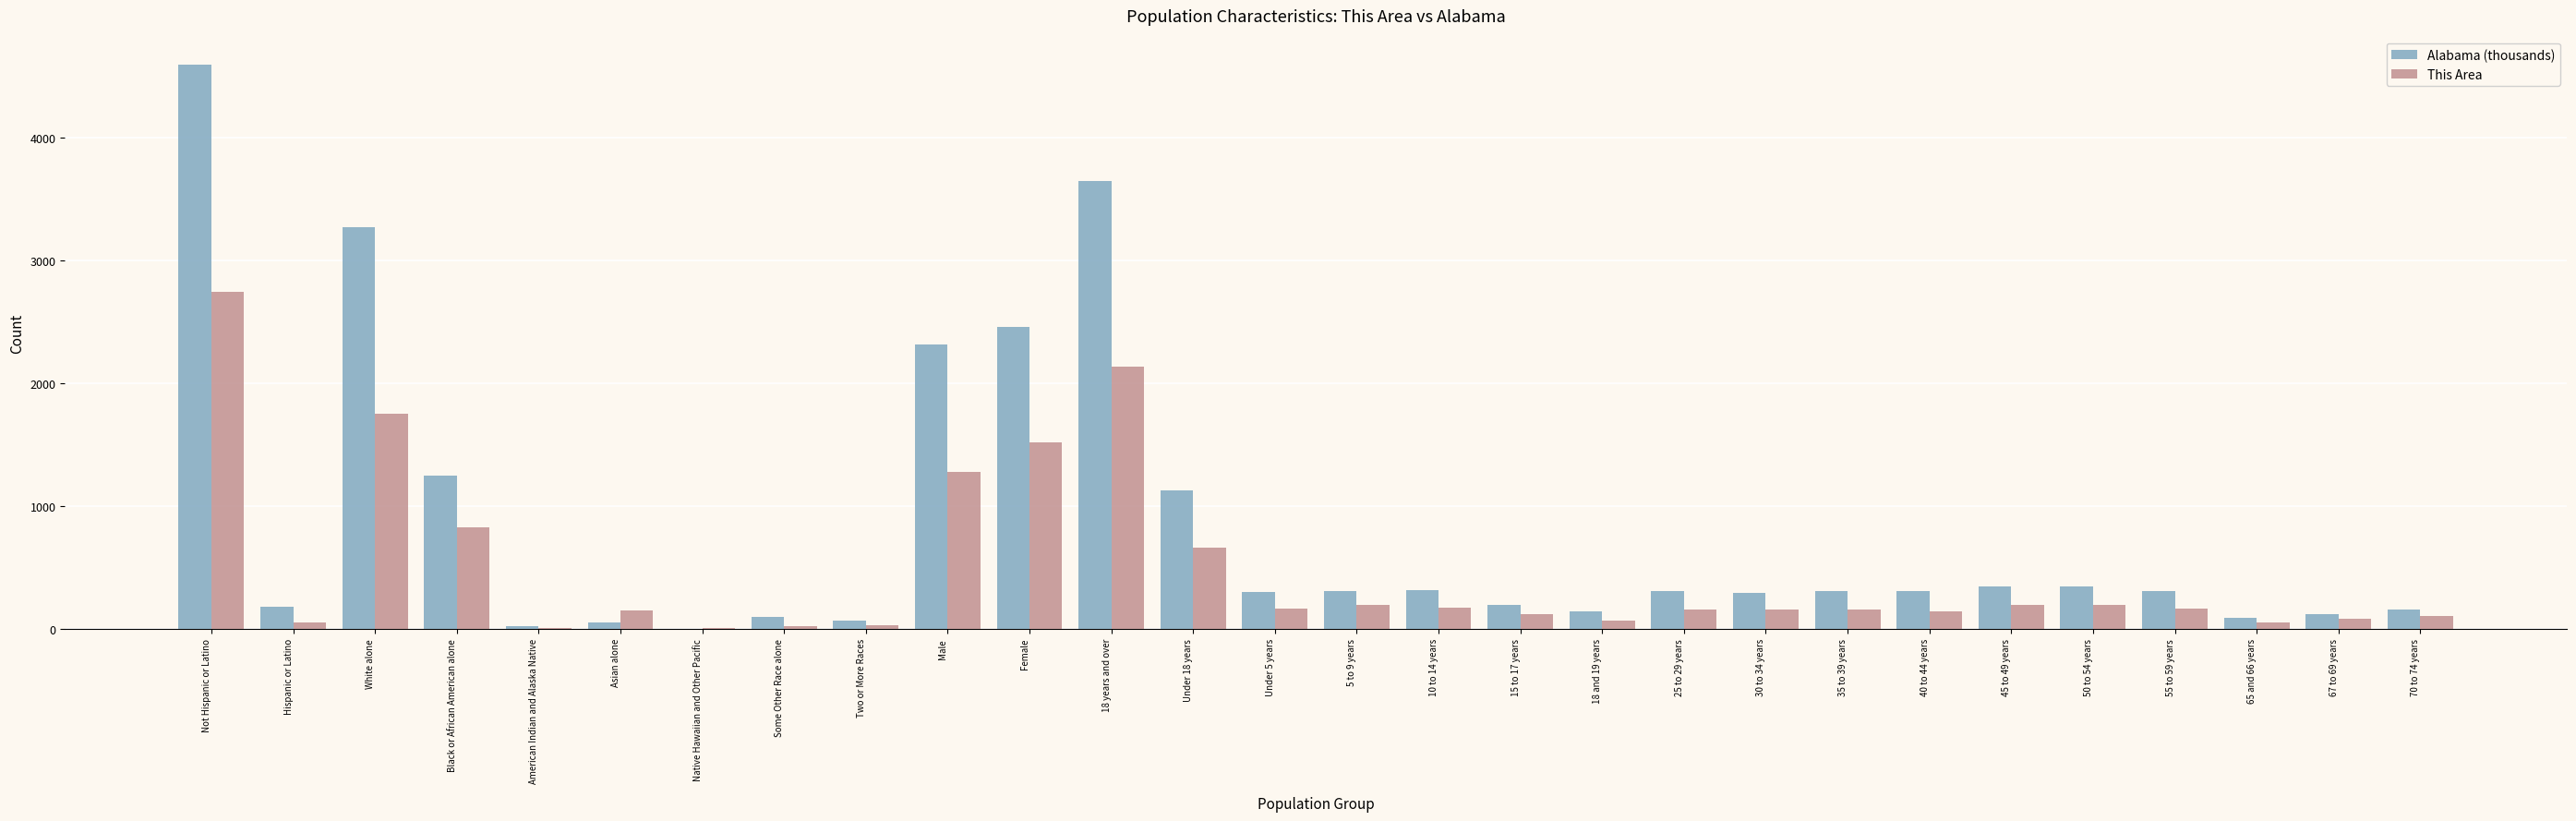

Which series changed the most between Male and 30 to 34 years?

Alabama (thousands)